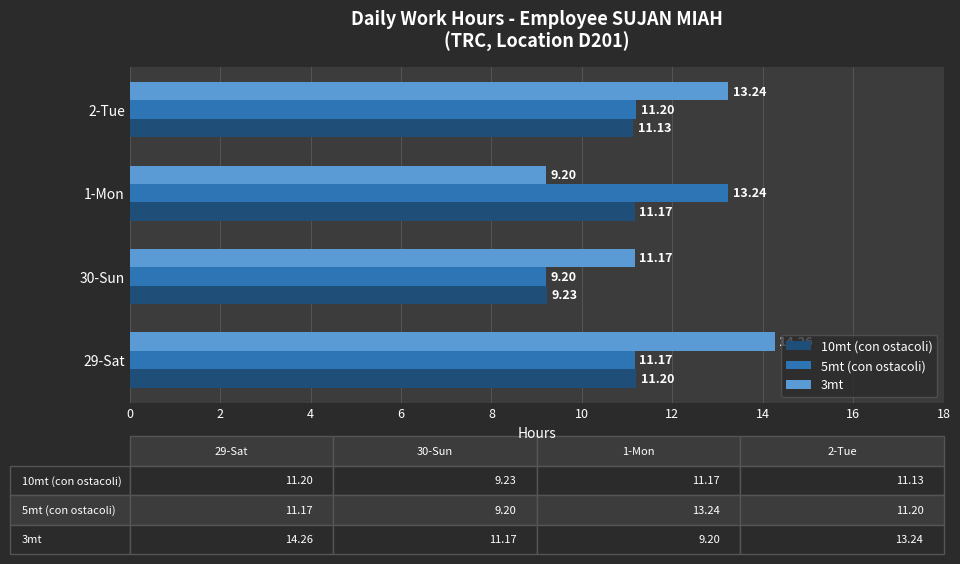

List the labels in order of 10mt (con ostacoli) value, smallest first.

30-Sun, 2-Tue, 1-Mon, 29-Sat